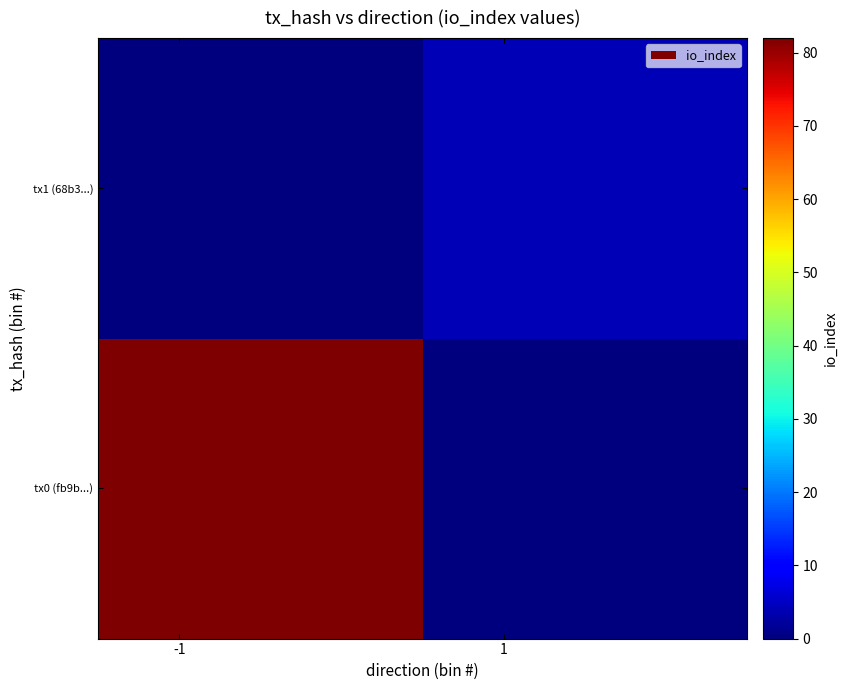

Which series has the largest total across all categories?

tx0 (fb9b...)